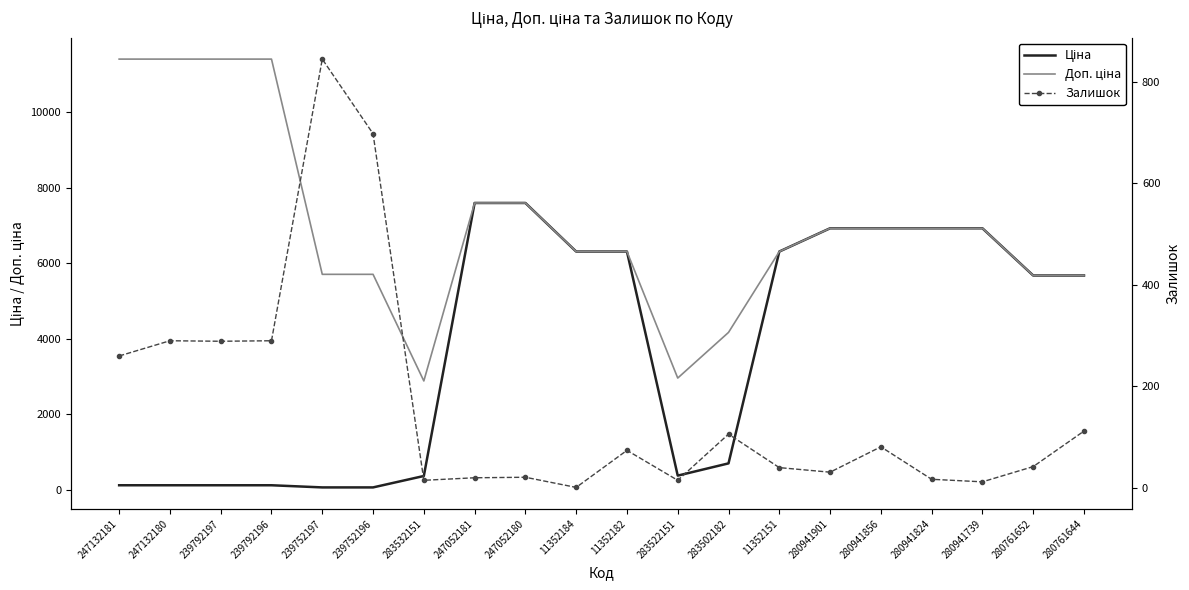

Where do Ціна and Залишок first cross each other?

239752196 and 283532151